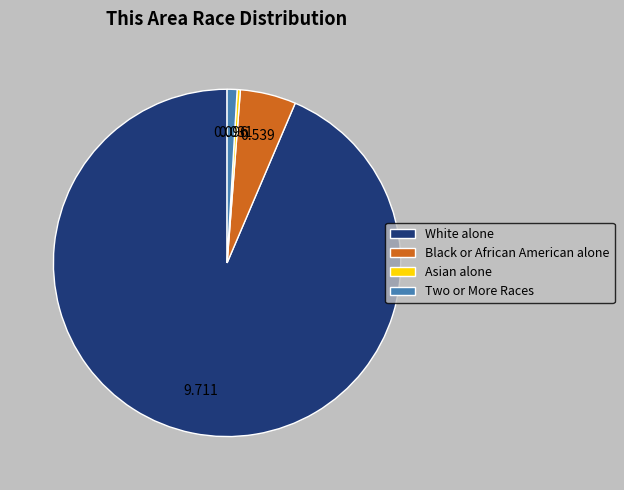

How many segments does this pie chart have?

4